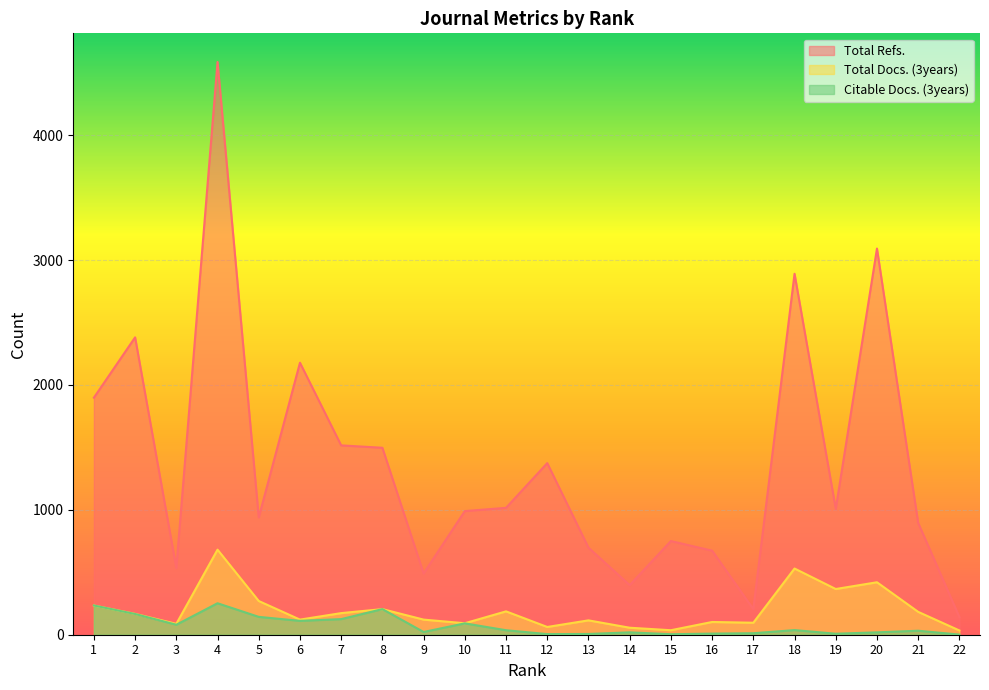

At which label does Citable Docs. (3years) reach its peak?

4